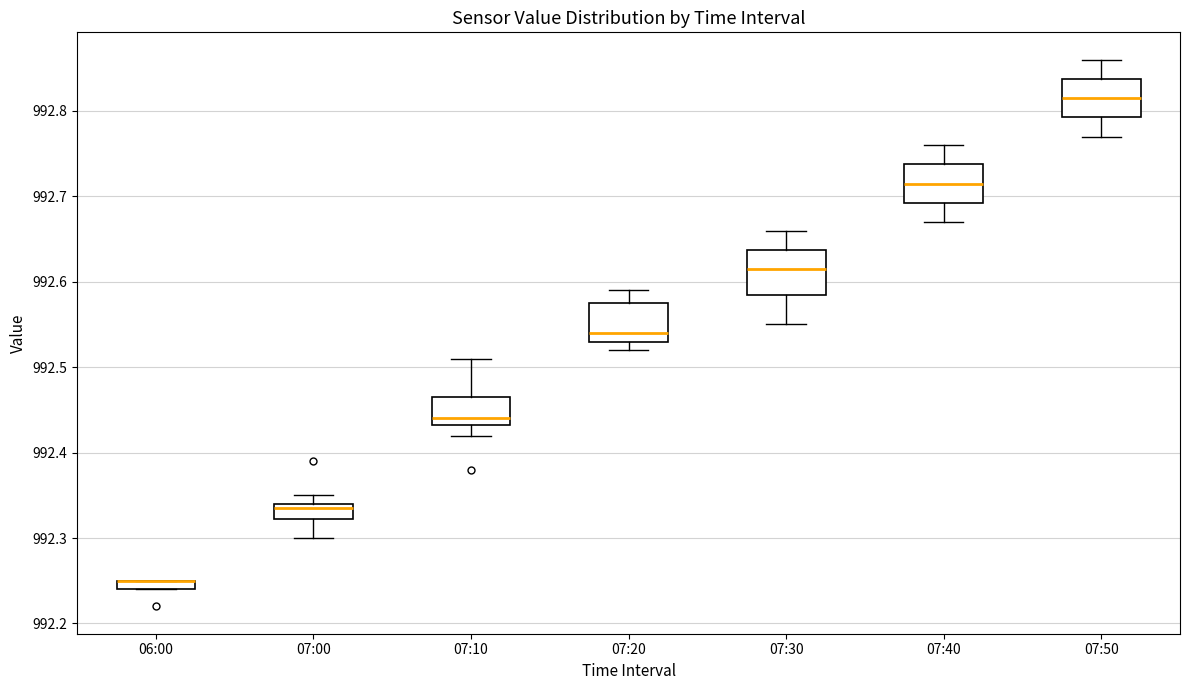

Where is the upper edge of the box for 07:10 on the y-axis? The values are not printed on the chart, so give them approximately, as read against the axis.

992.47